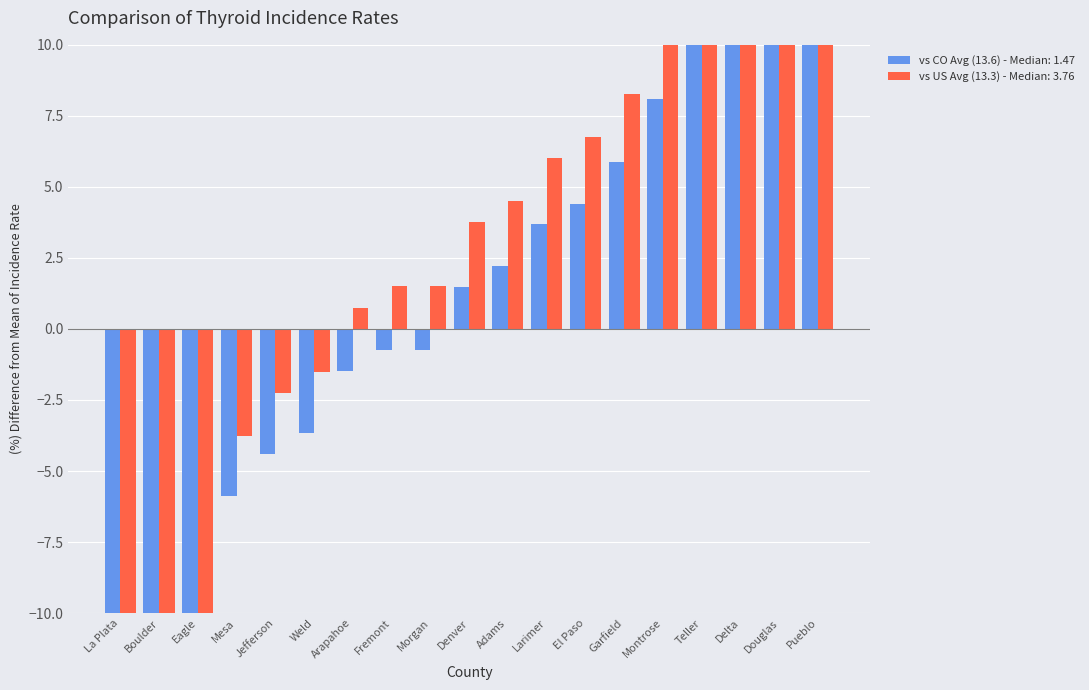

Where is the data nearest to the value 1?

Arapahoe